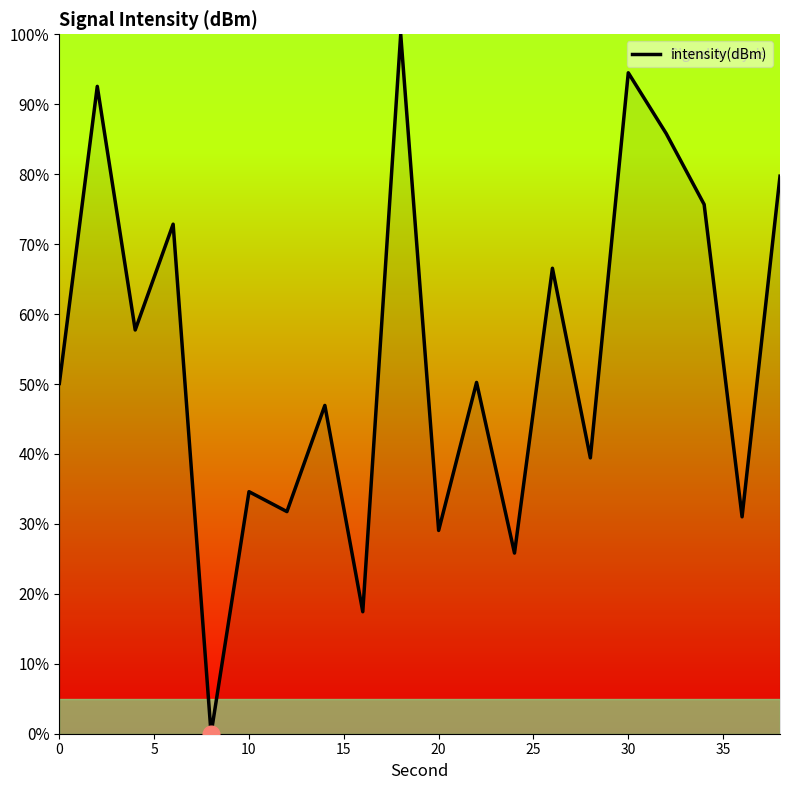

What is the greatest value displayed?

100.0